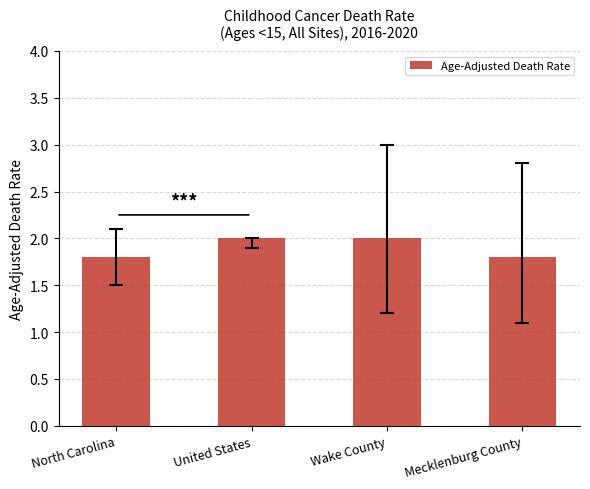

Is it true that the value at Mecklenburg County is 1.8?

True